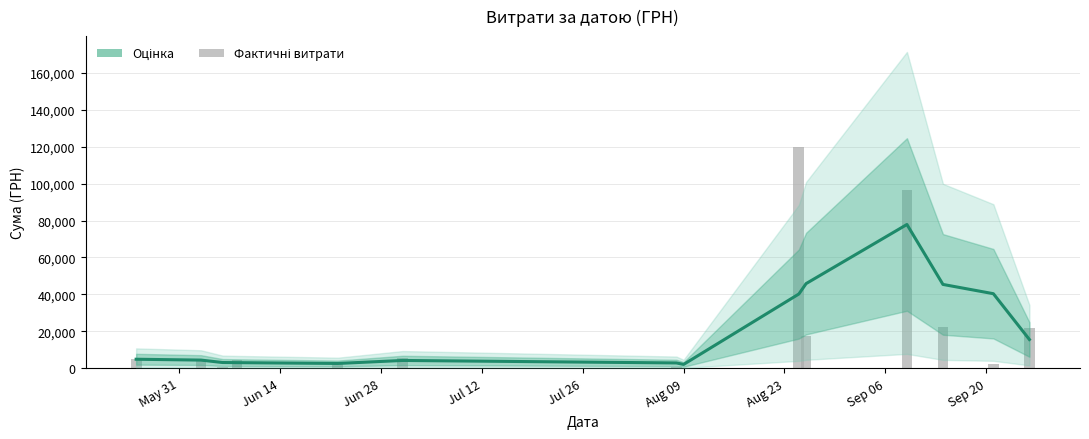

What is the value of the Щоденні витрати bar at the 1st from the left?

4896.3